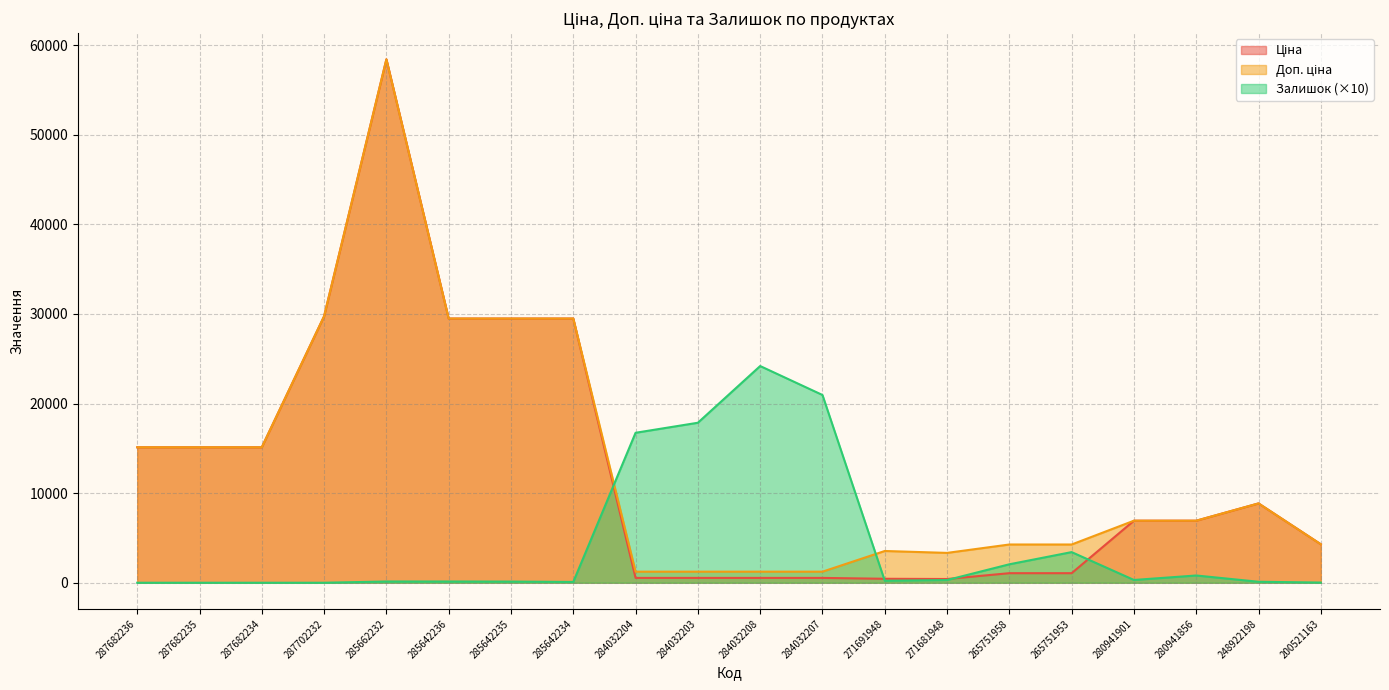

In Доп. ціна, how many points are higher than both neighbors (excluding endpoints)?

3